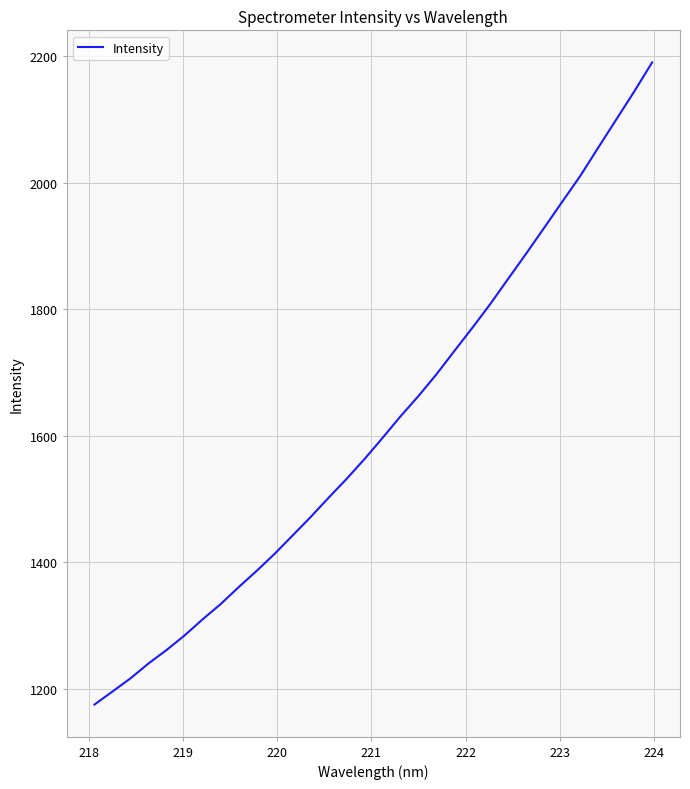

What is the difference between the maximum and minimum values?

1015.8